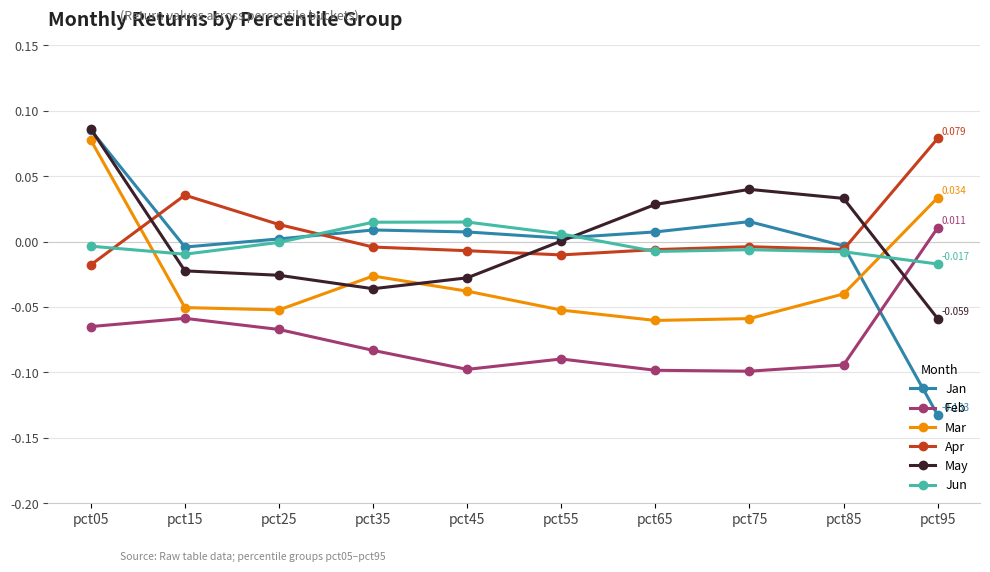

Which series has the widest spread of values?

Jan